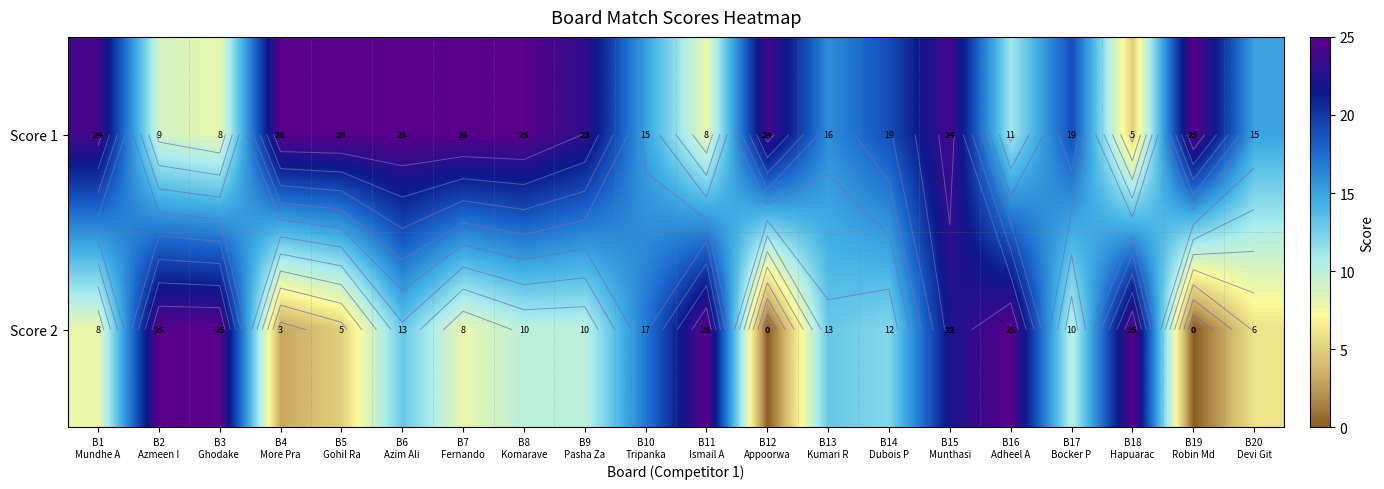

How many data points in Score 2 are less than 12?

10